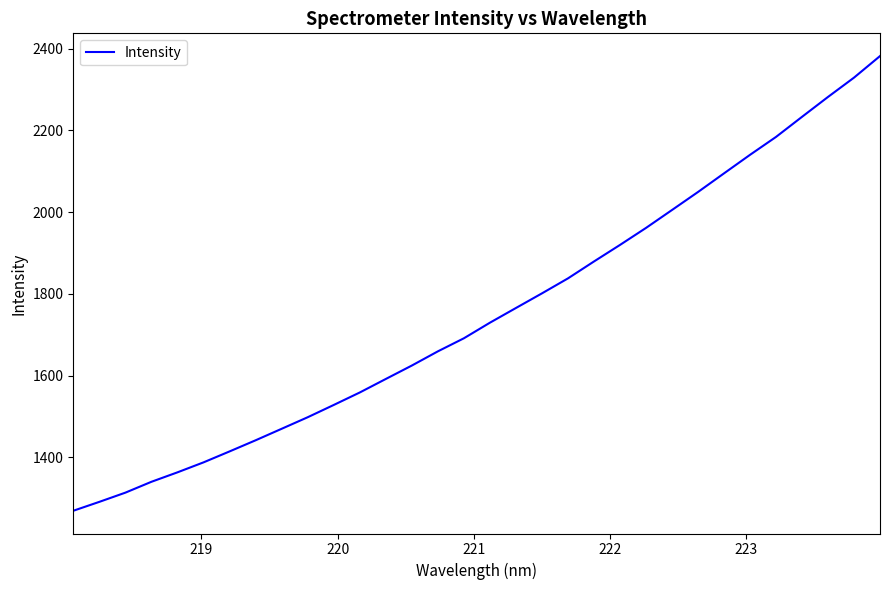

What is the maximum value shown in the chart?

2382.0